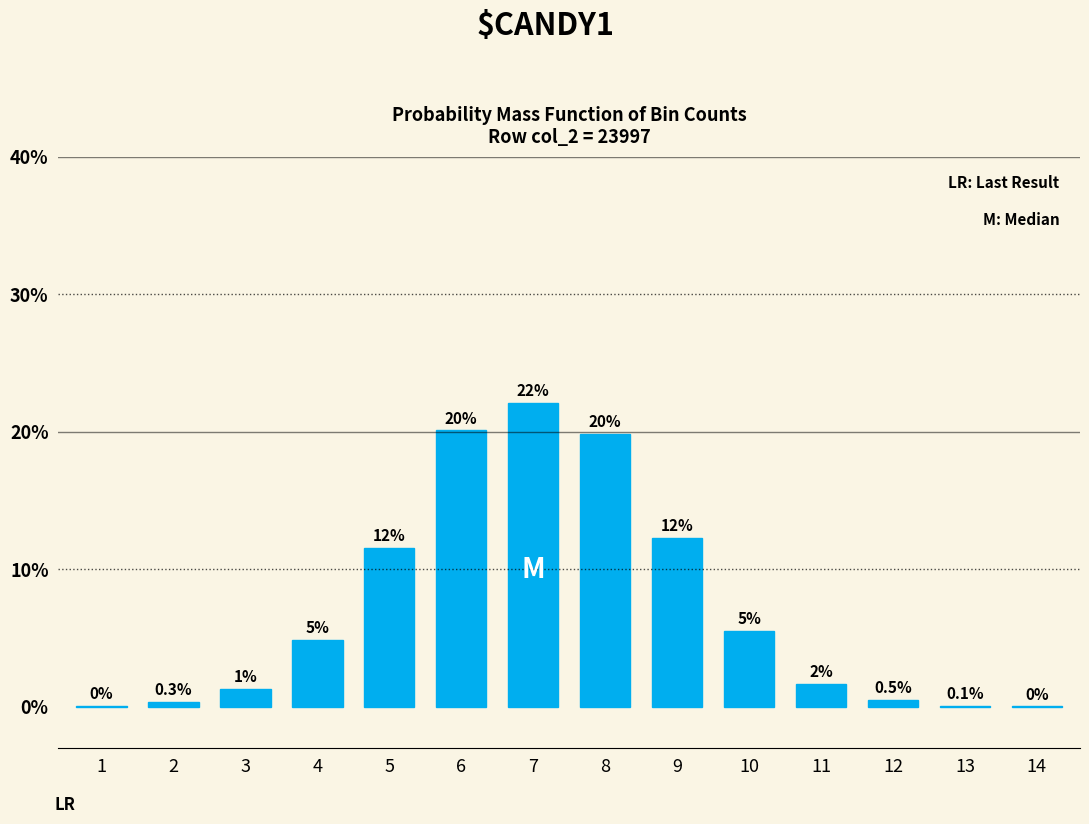

Between 14 and 9, which is larger?

9